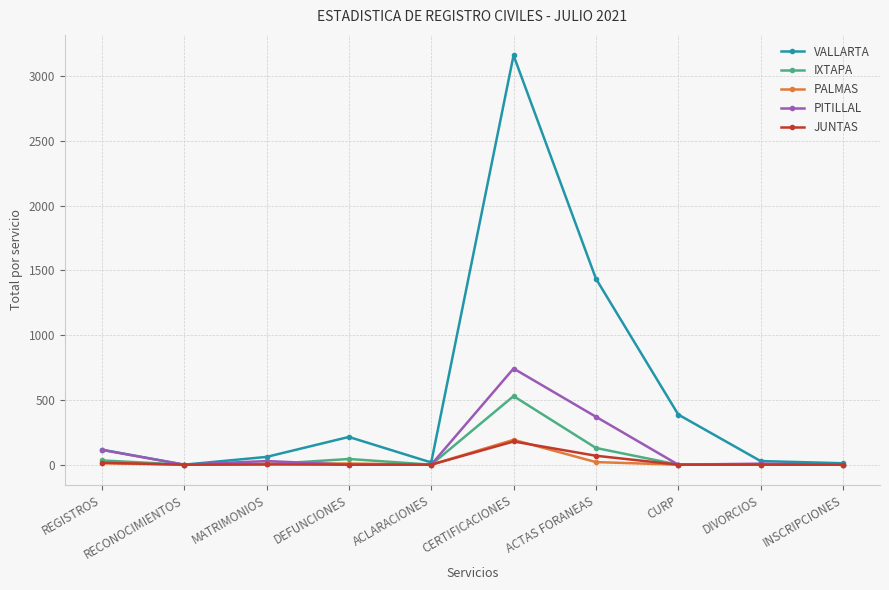

Between REGISTROS and INSCRIPCIONES, which series saw the biggest shift?

PITILLAL